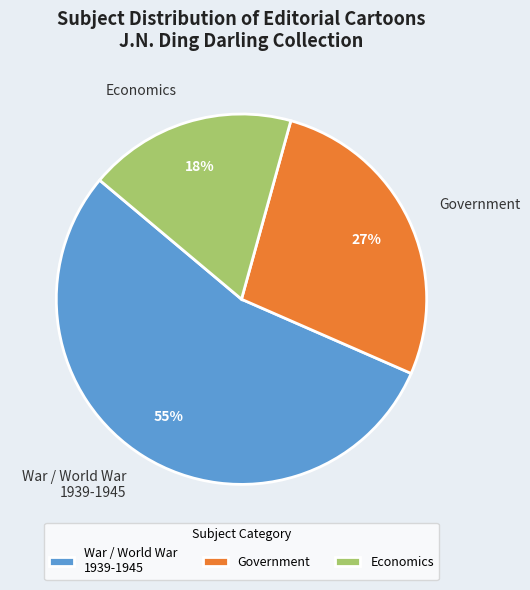

True or false: War / World War 1939-1945 accounts for 55% of the total.

True